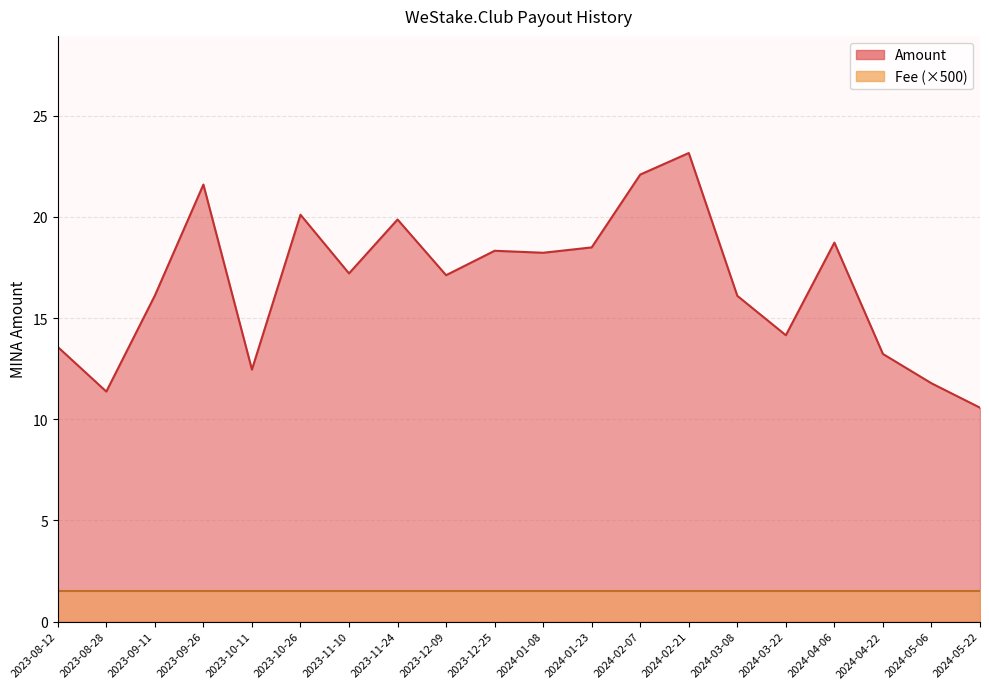

List the series in order of their overall mean, highest first.

Amount, Fee